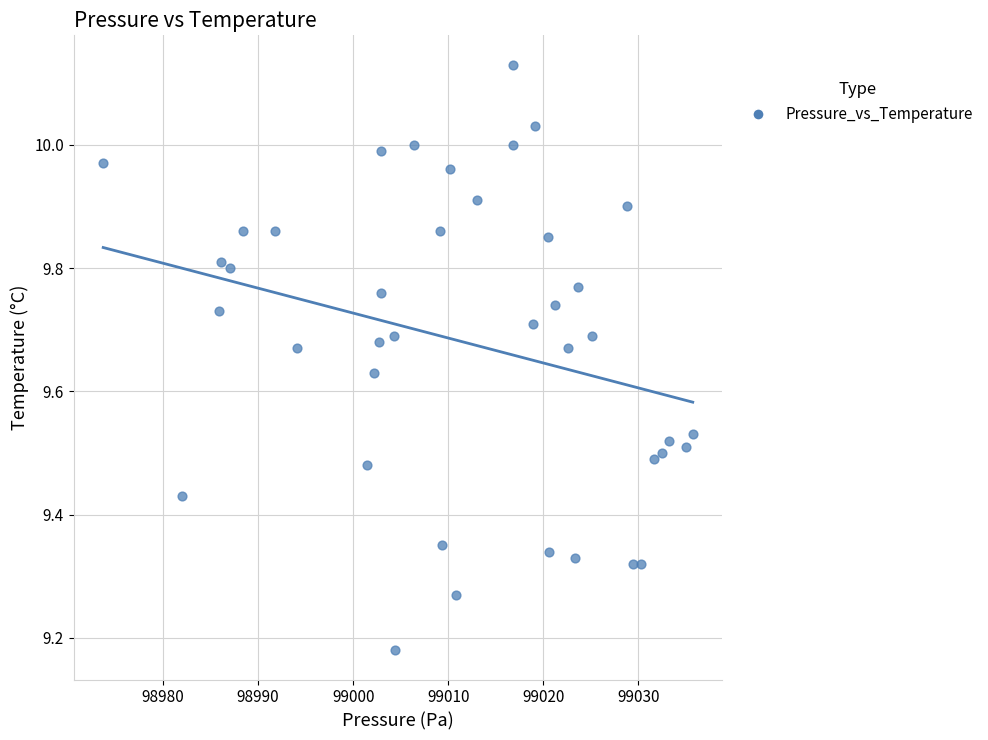

What is the range of X values (max minus min)?

62.1